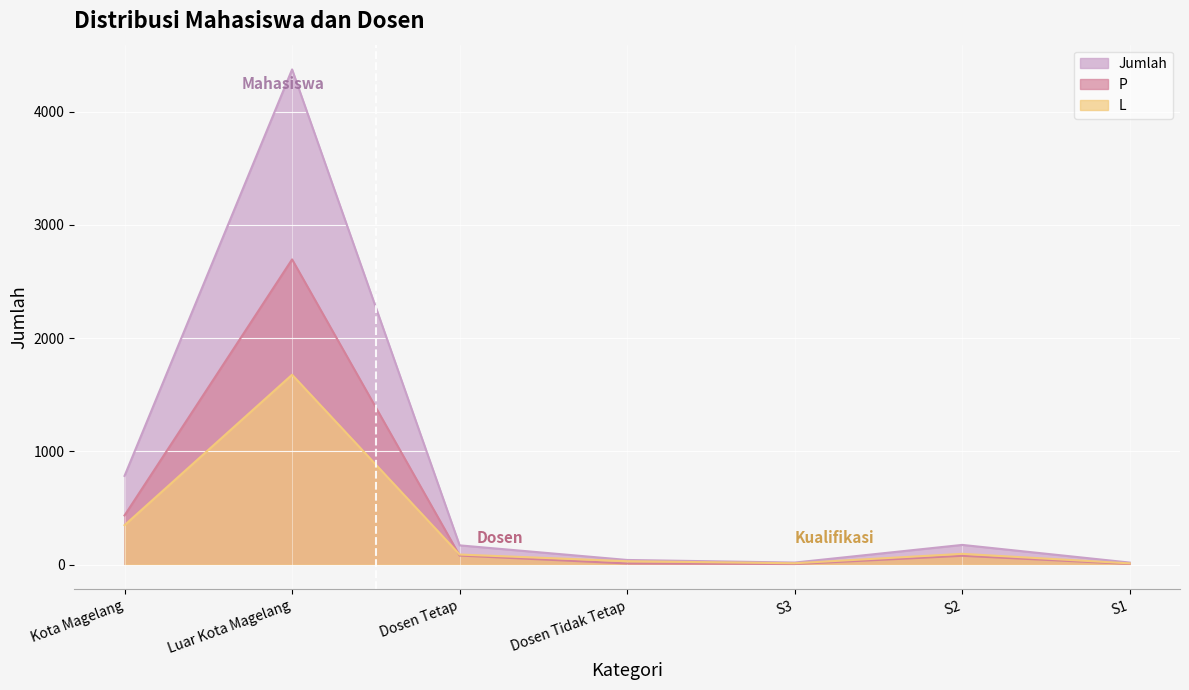

True or false: L and Jumlah intersect in this chart.

False